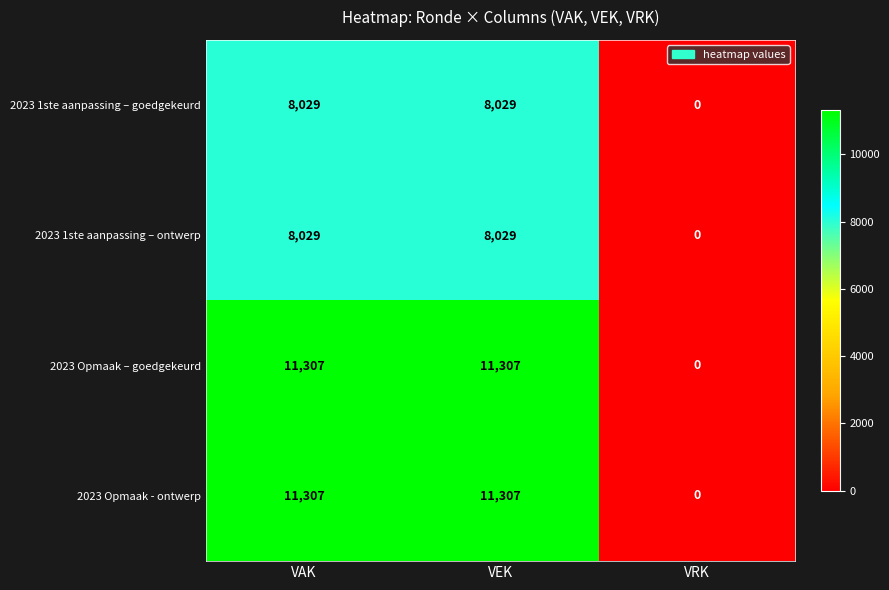

What is the spread (max minus min) of values at VEK?

3278